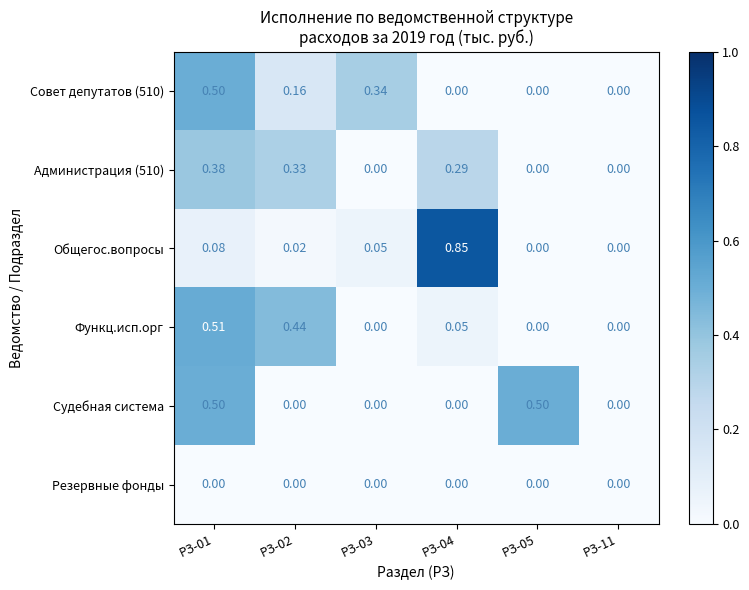

Between РЗ-03 and РЗ-04, which series saw the biggest shift?

Общегос.вопросы